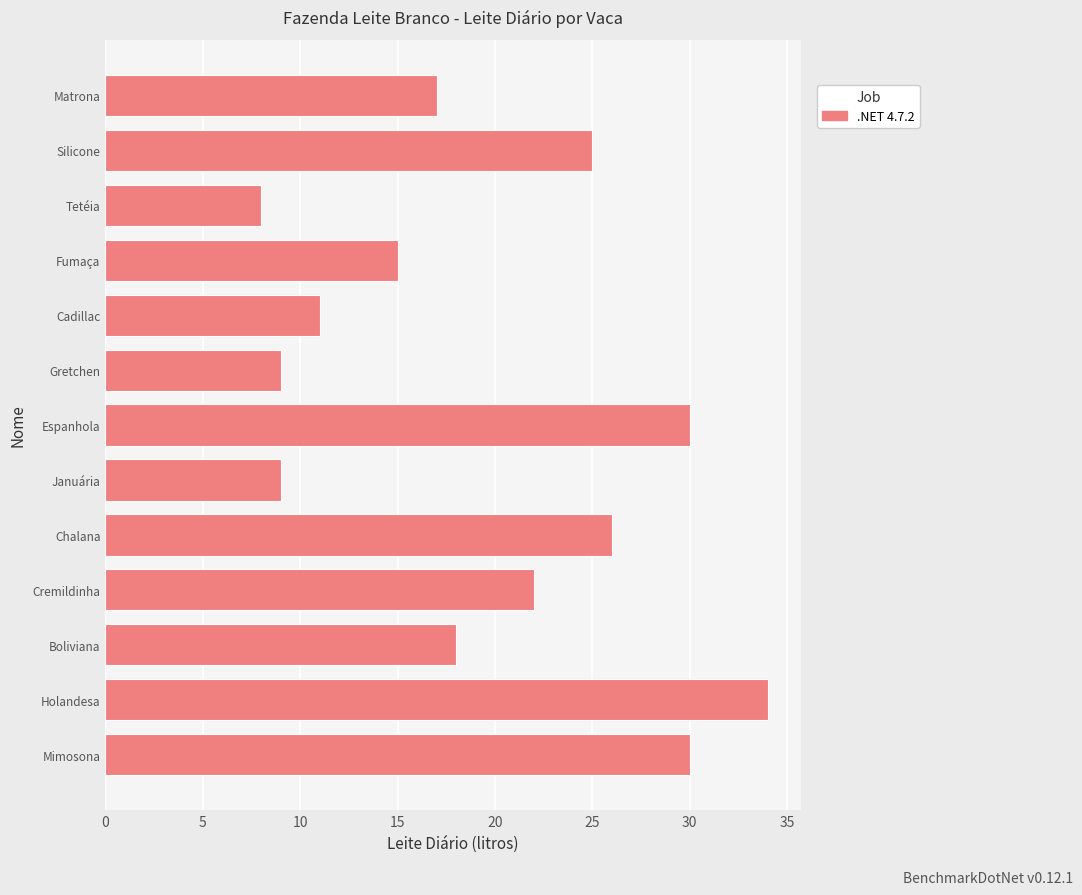

Reading bottom to top, list all the values displayed in this chart.

30	34	18	22	26	9	30	9	11	15	8	25	17